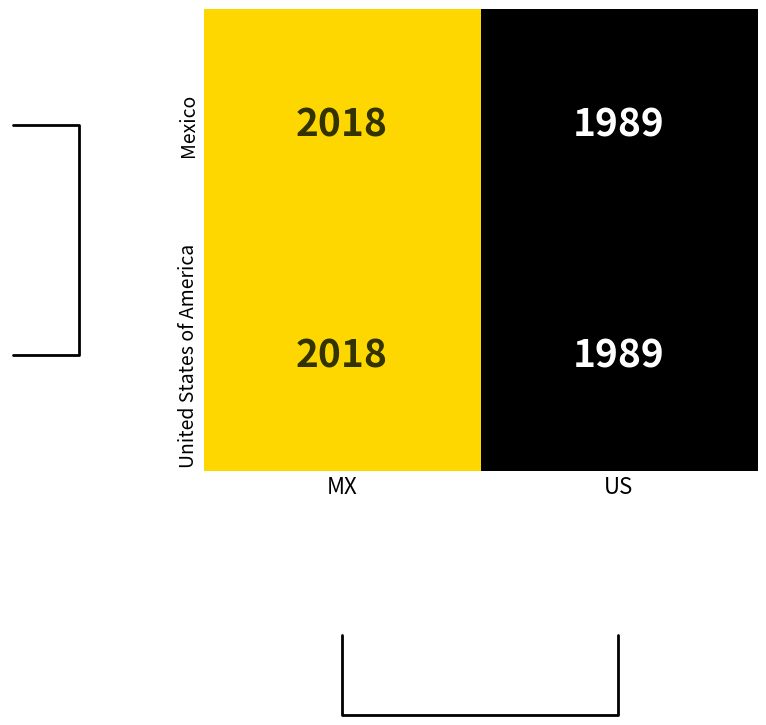

What is the lowest value of the United States of America series?

1989